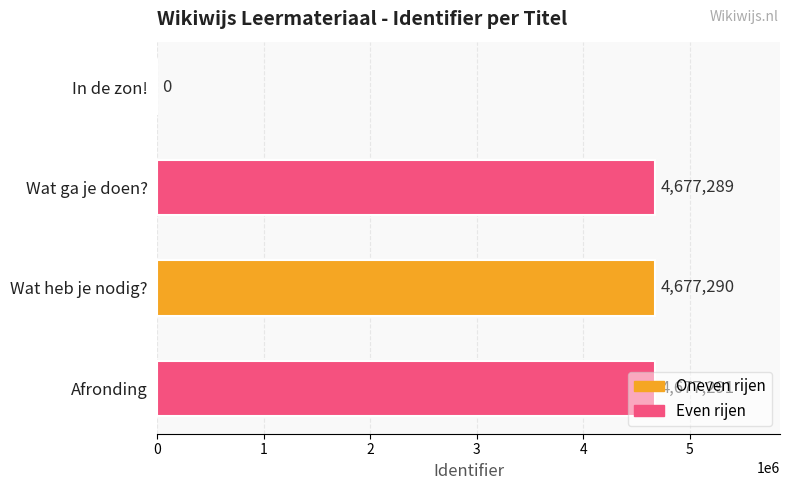

Read the value at Wat heb je nodig?, to the nearest 10.

4677290